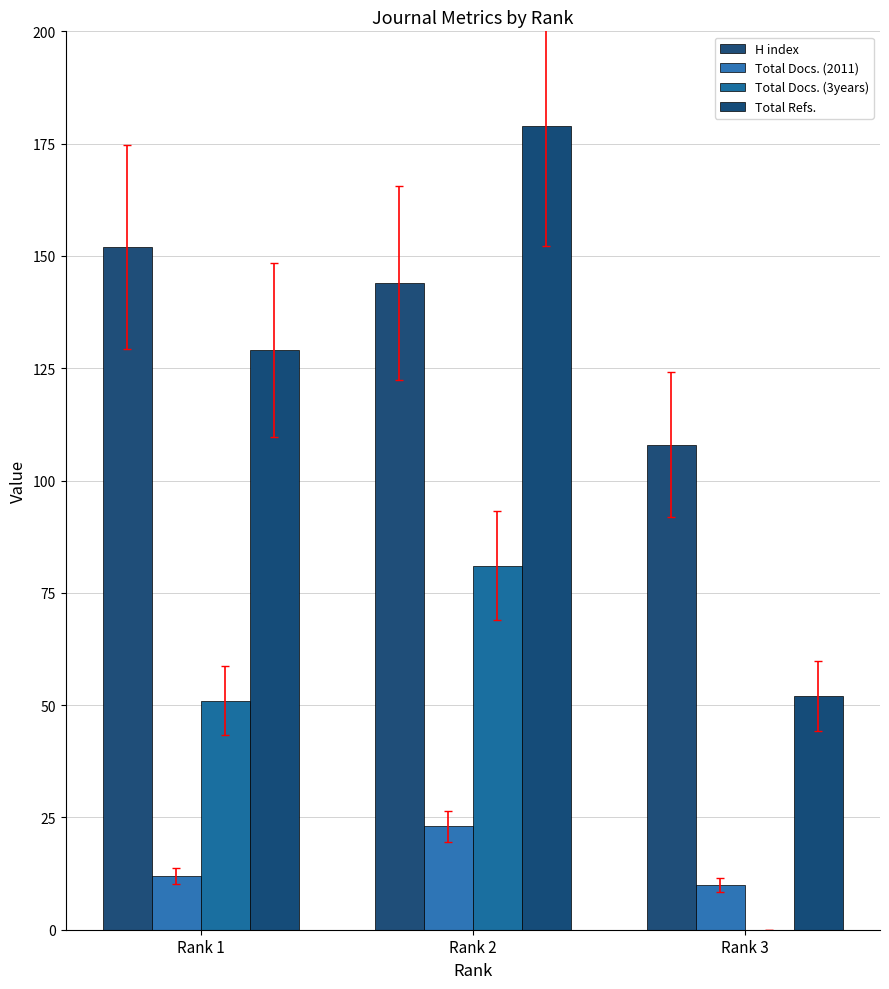

What are all the series names shown in the legend?

H index, Total Docs. (2011), Total Docs. (3years), Total Refs.